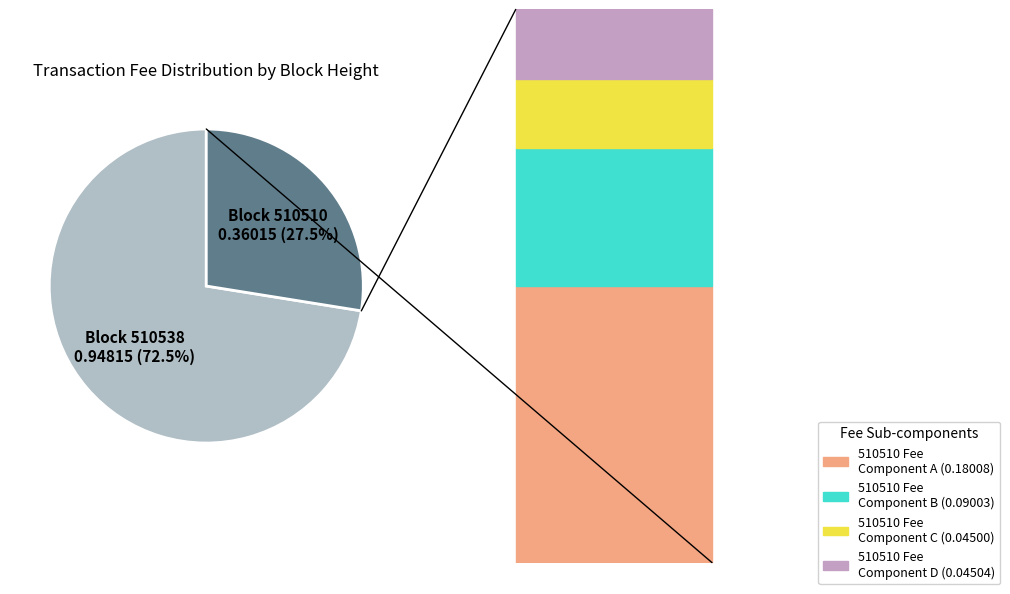

Does any single category account for the majority?

Yes